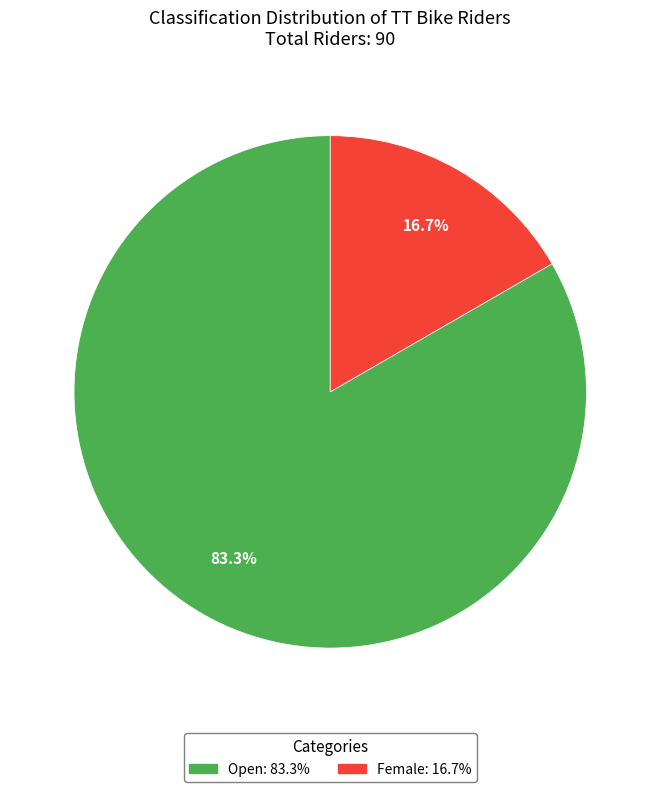

What percentage is the Open slice, to the nearest percent?

83%